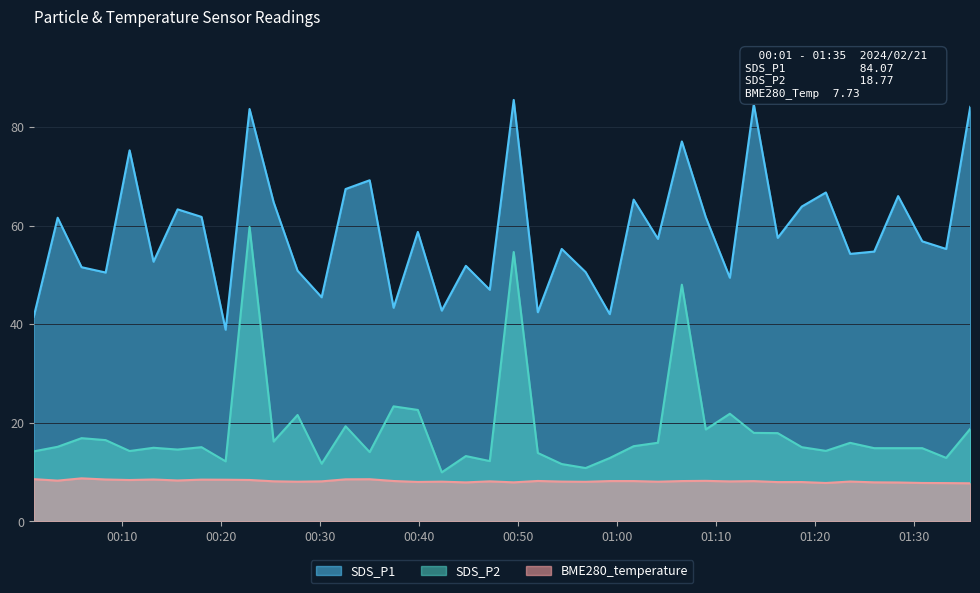

Which series has the largest total across all categories?

SDS_P1